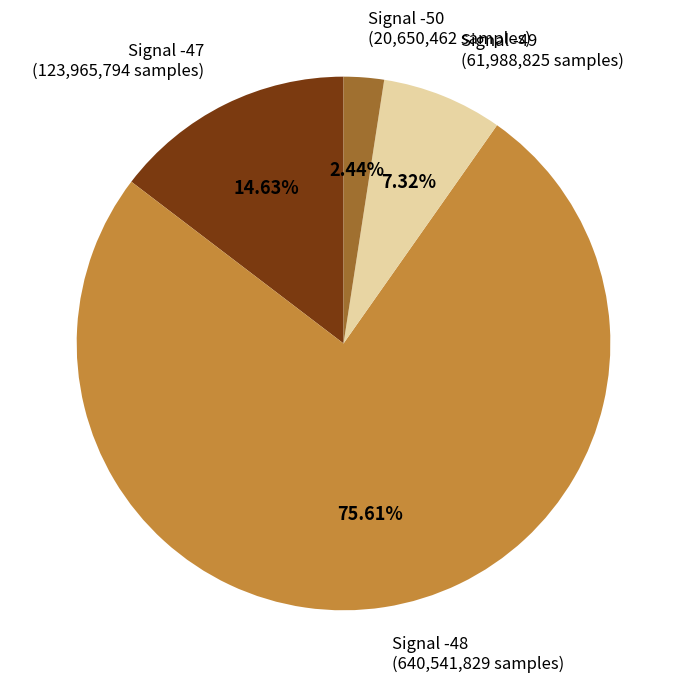

How many segments does this pie chart have?

4